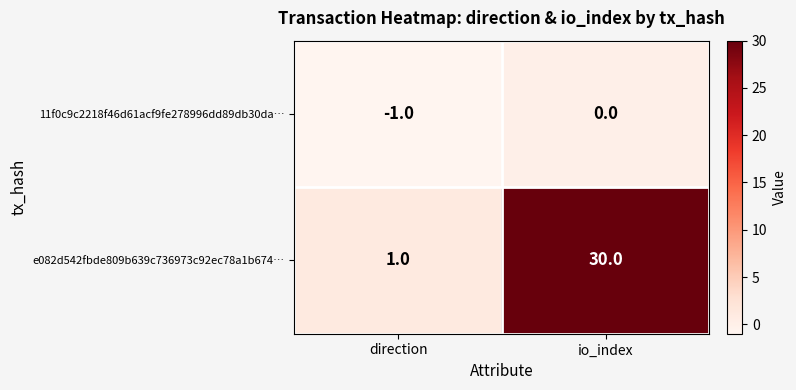

At direction, list the series in order from largest to smallest.

e082d542fbde809b639c736973c92ec78a1b674…, 11f0c9c2218f46d61acf9fe278996dd89db30da…